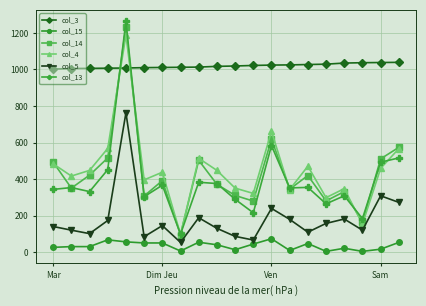

Which series has the widest spread of values?

col_13